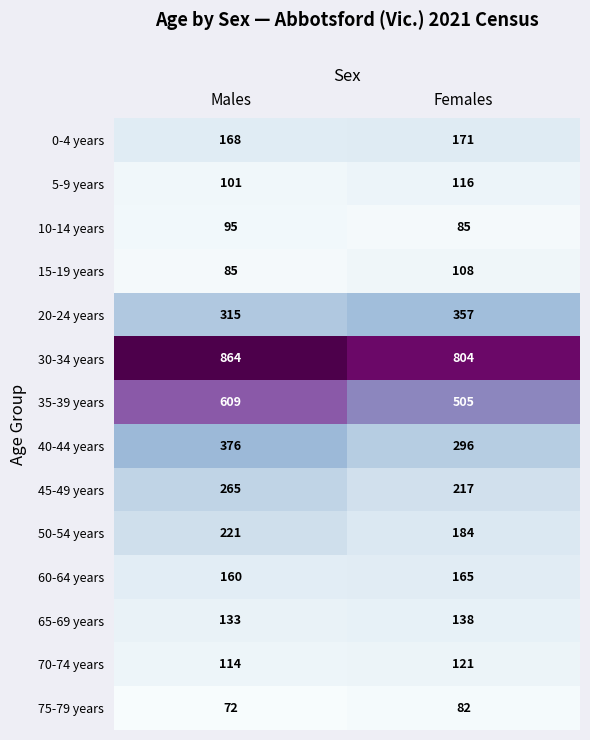

At how many categories does at least one series exceed 680?

2